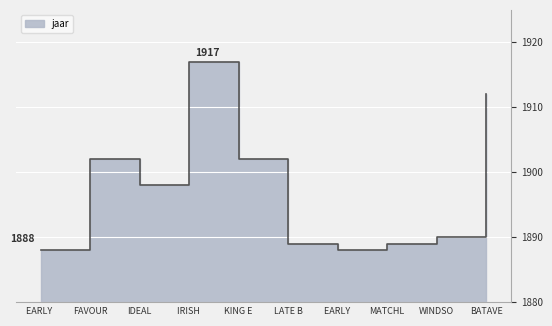

What is the label of the 5th point from the right?

LATE B